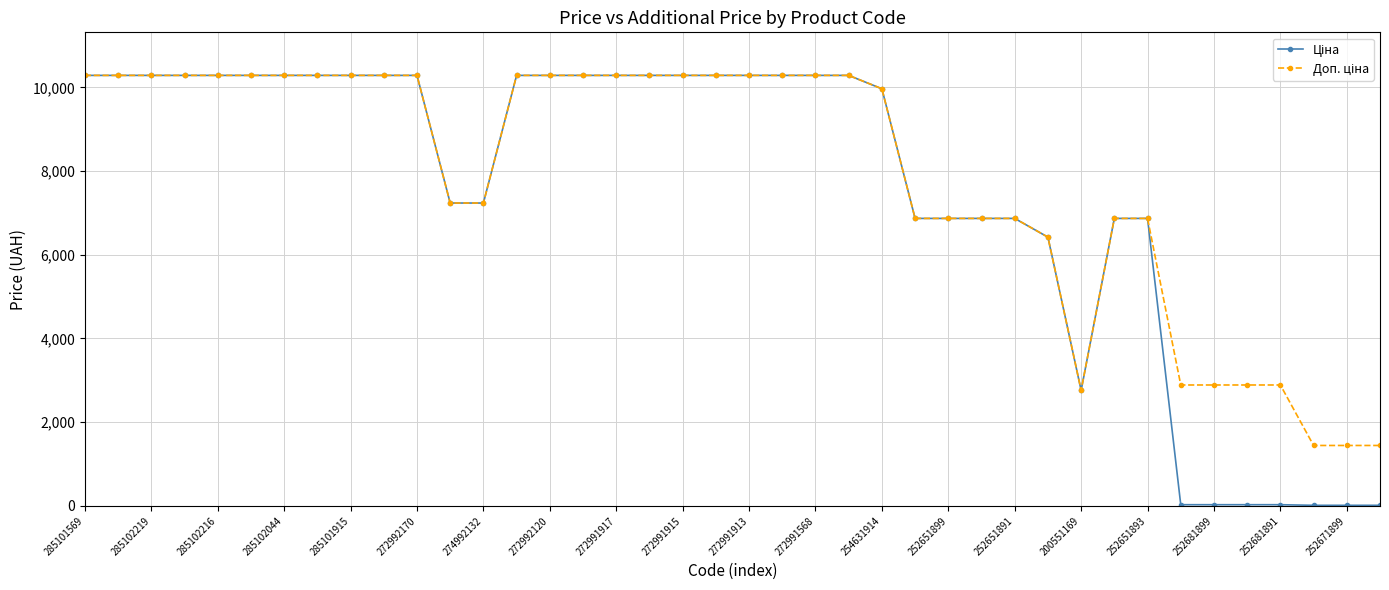

What is the greatest value displayed?

10285.3